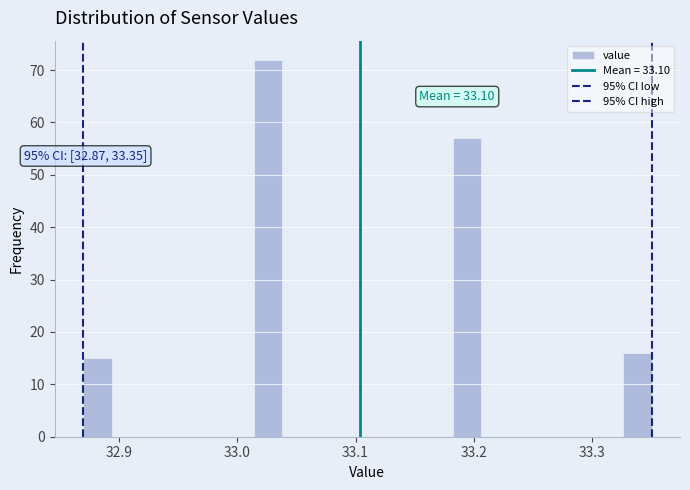

Read against the x-axis, roughly where is the centre of the tallest bar?

33.03